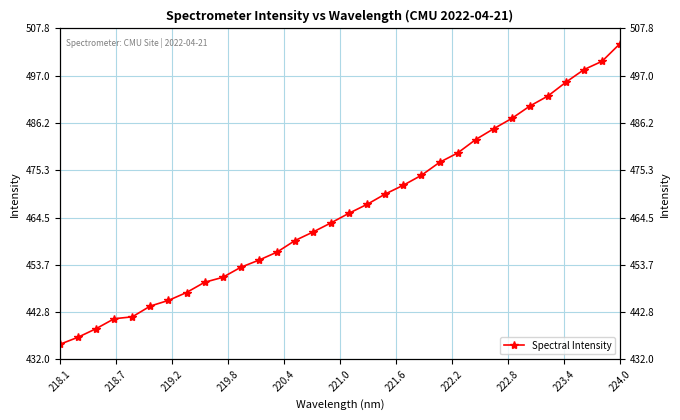

Reading left to right, extract all data points from this chart.

435.4	437.0	439.0	441.3	441.7	444.2	445.5	447.3	449.6	450.8	453.1	454.7	456.6	459.2	461.2	463.3	465.5	467.5	469.9	471.9	474.2	477.1	479.3	482.4	484.9	487.2	490.0	492.3	495.5	498.4	500.3	504.4